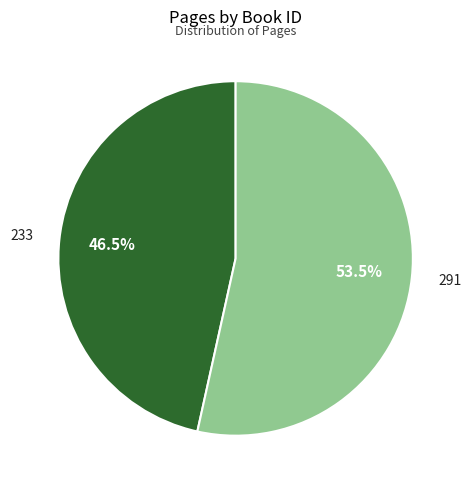

Does 291 represent more than half of the total?

Yes